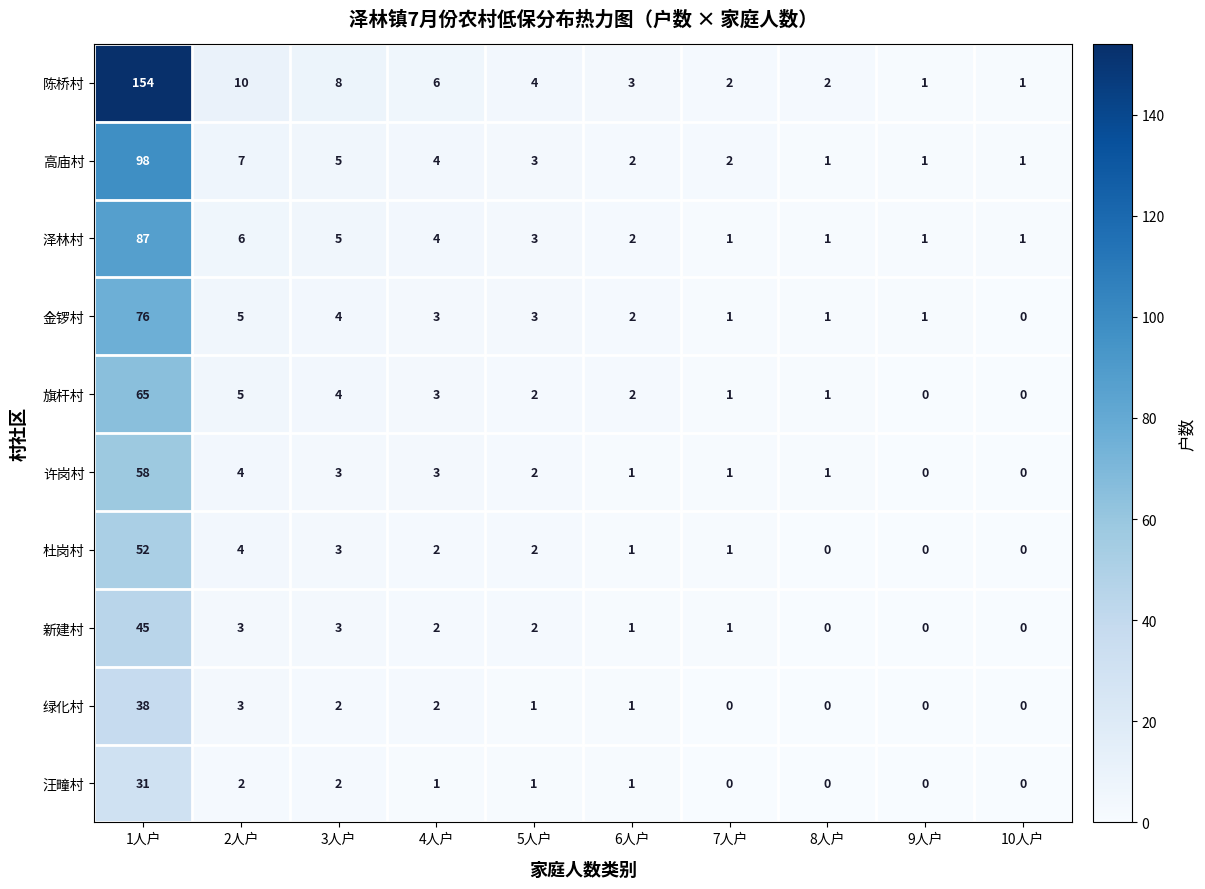

List the series in order of their peak value, lowest first.

汪疃村, 绿化村, 新建村, 杜岗村, 许岗村, 旗杆村, 金锣村, 泽林村, 高庙村, 陈桥村